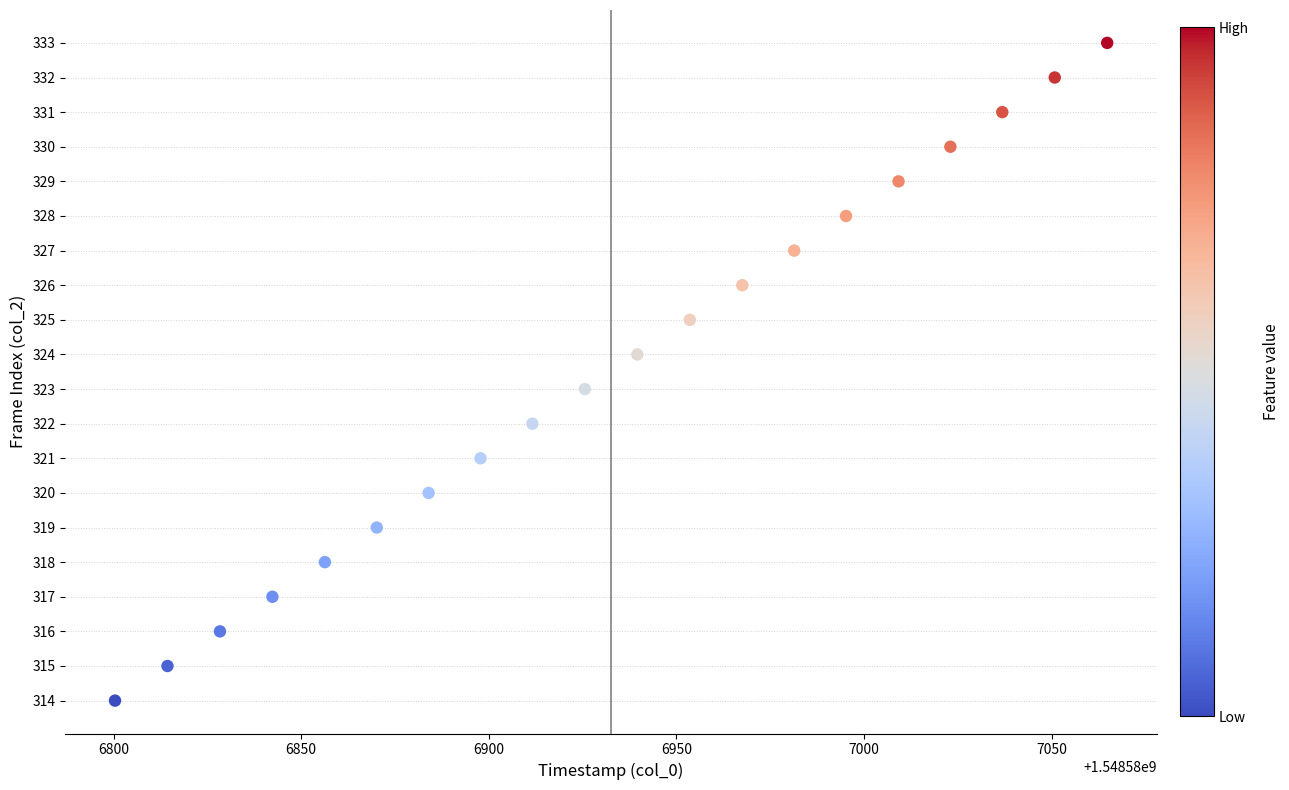

What is the range of Y values (max minus min)?

19